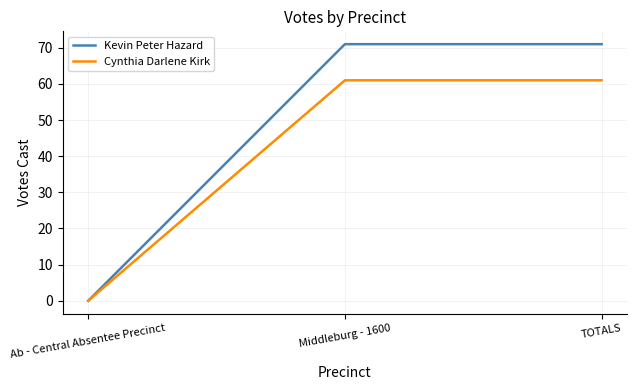

What is the difference between the second highest and minimum values in the Cynthia Darlene Kirk series?

61